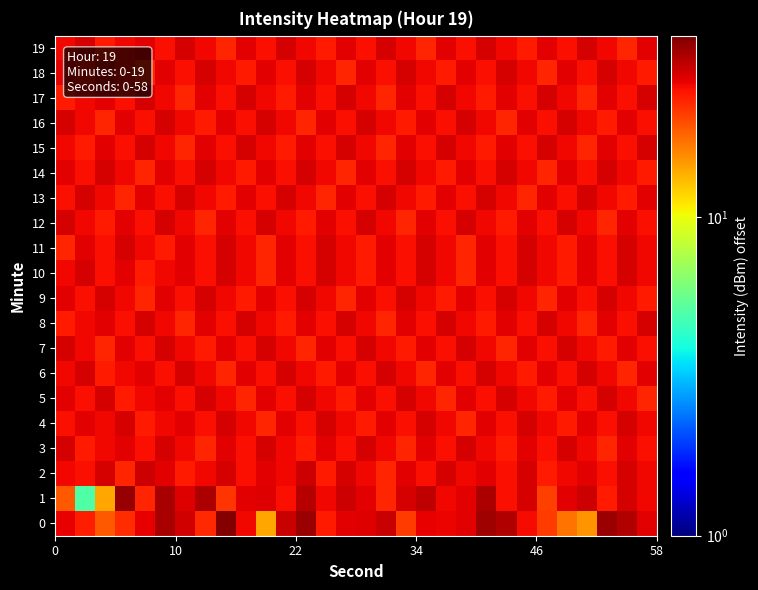

What is the smallest value displayed?

5.1